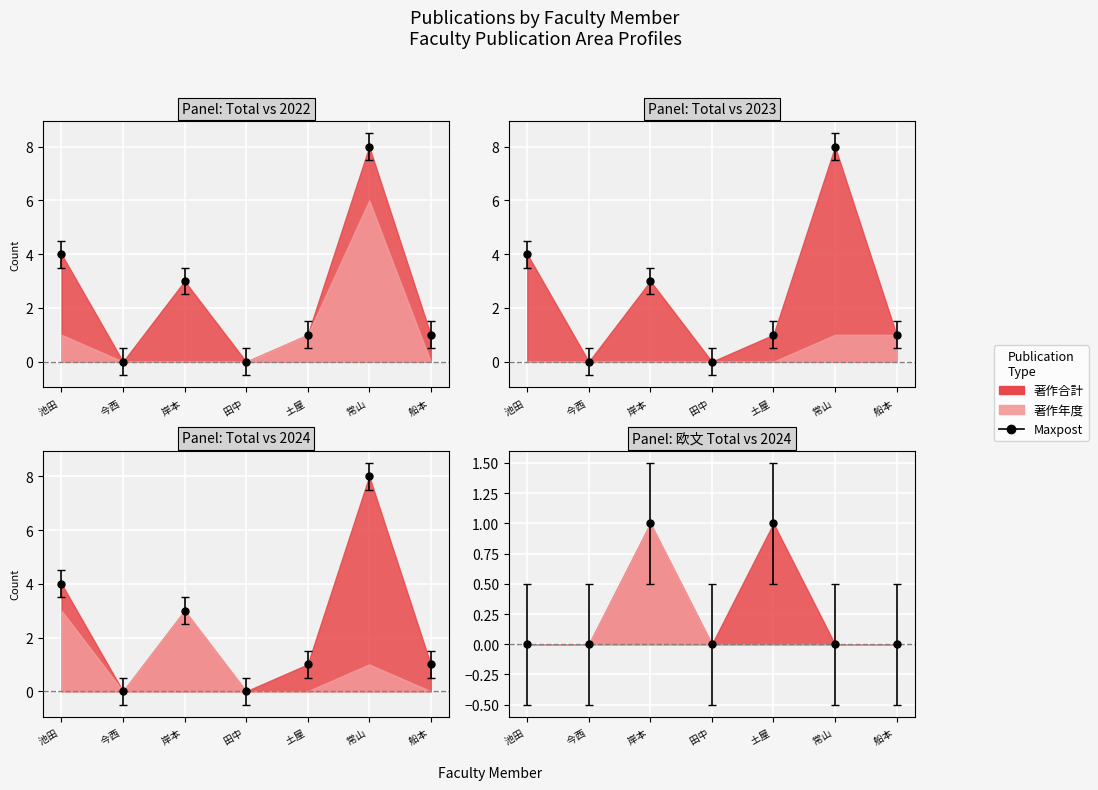

True or false: 著作2024 has a value of 2 at 池田 康将.

False